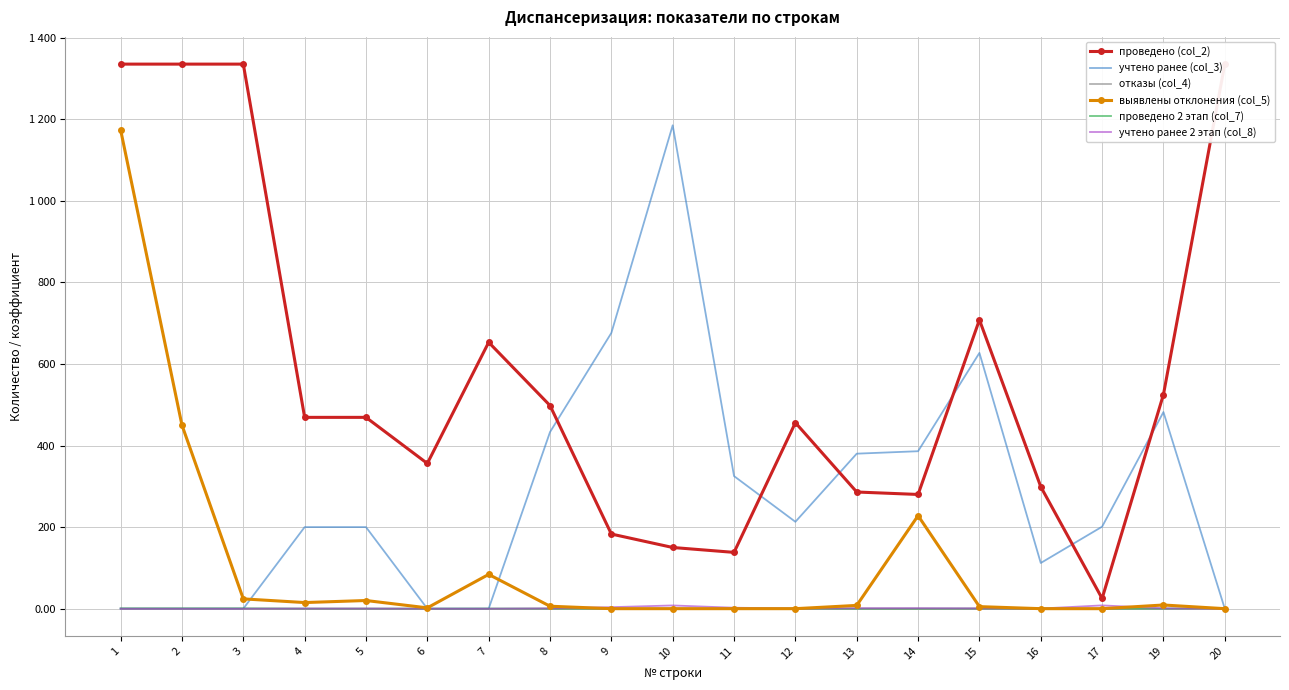

Between 8 and 17, which series saw the biggest shift?

проведено (col_2)